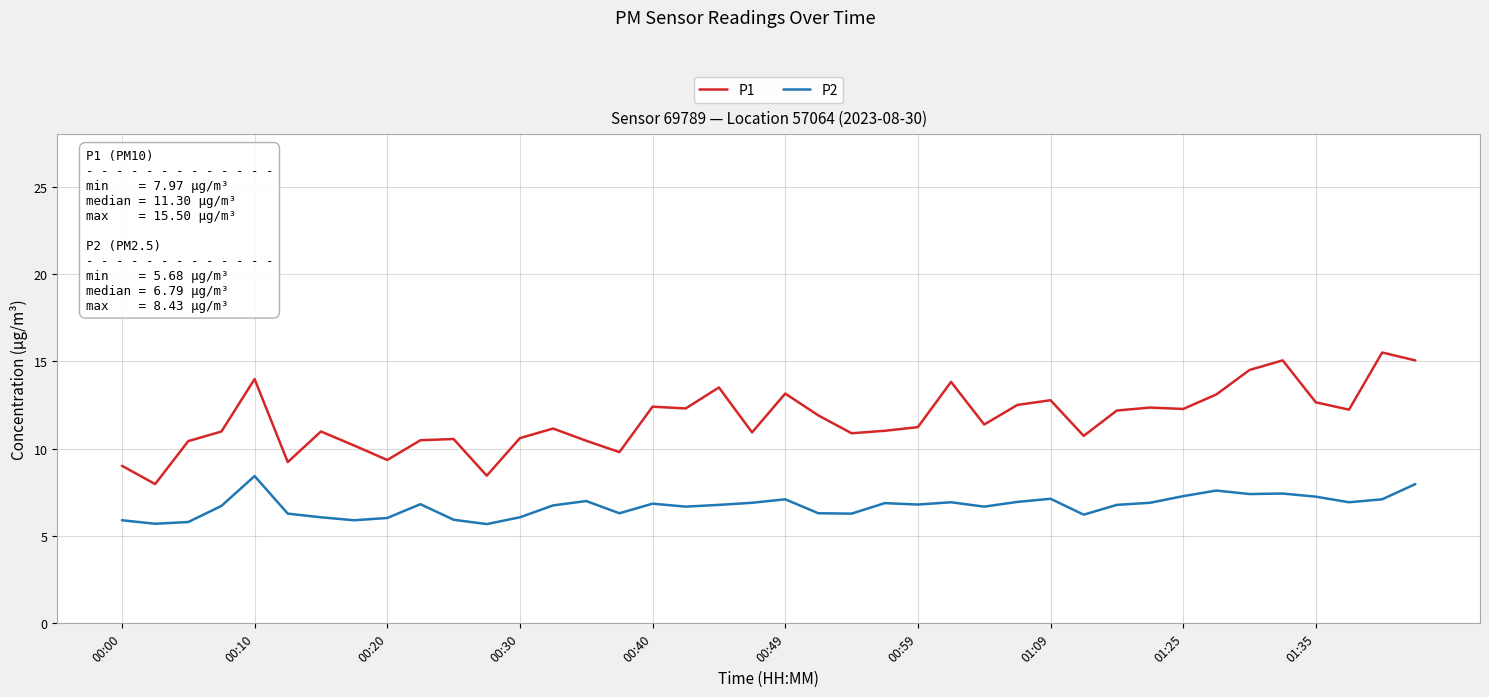

Which series has the widest spread of values?

P1